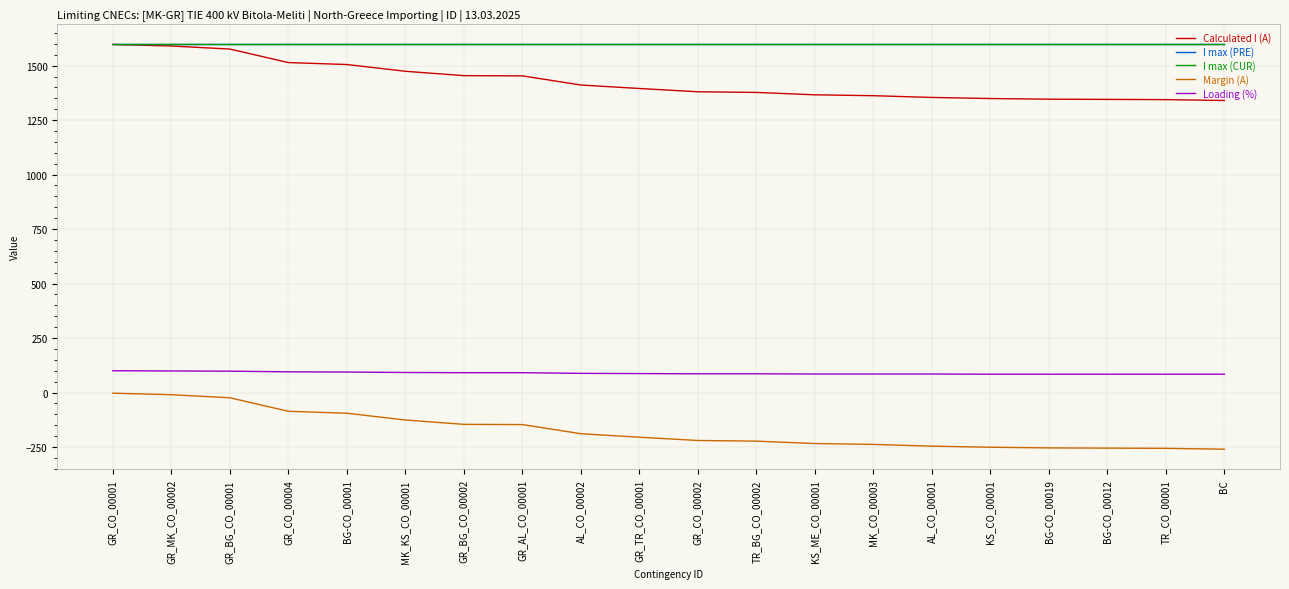

Does the chart display data point markers on the line(s)?

No